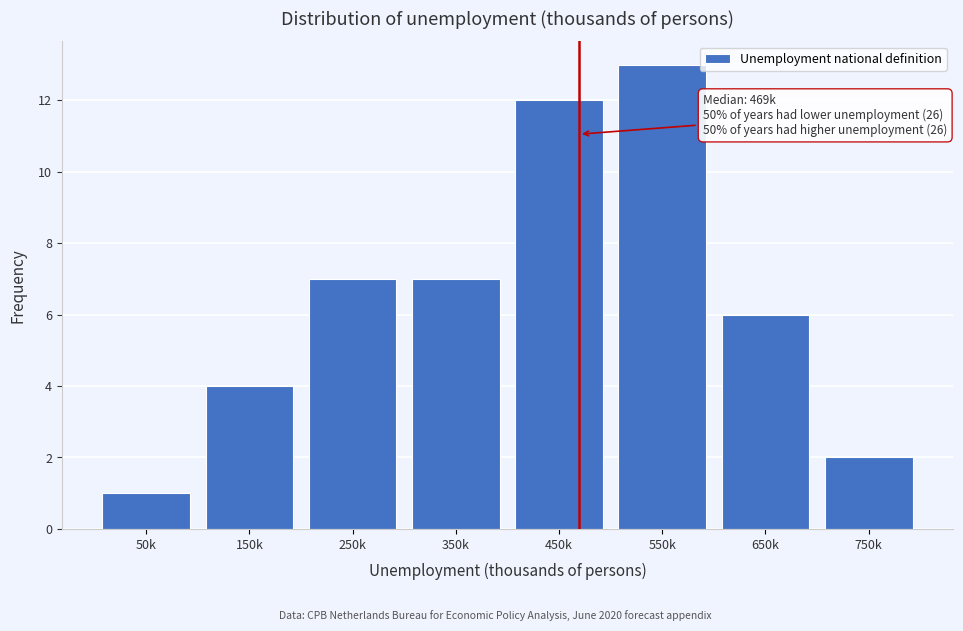

Reading right to left, list all the values displayed in this chart.

2	6	13	12	7	7	4	1